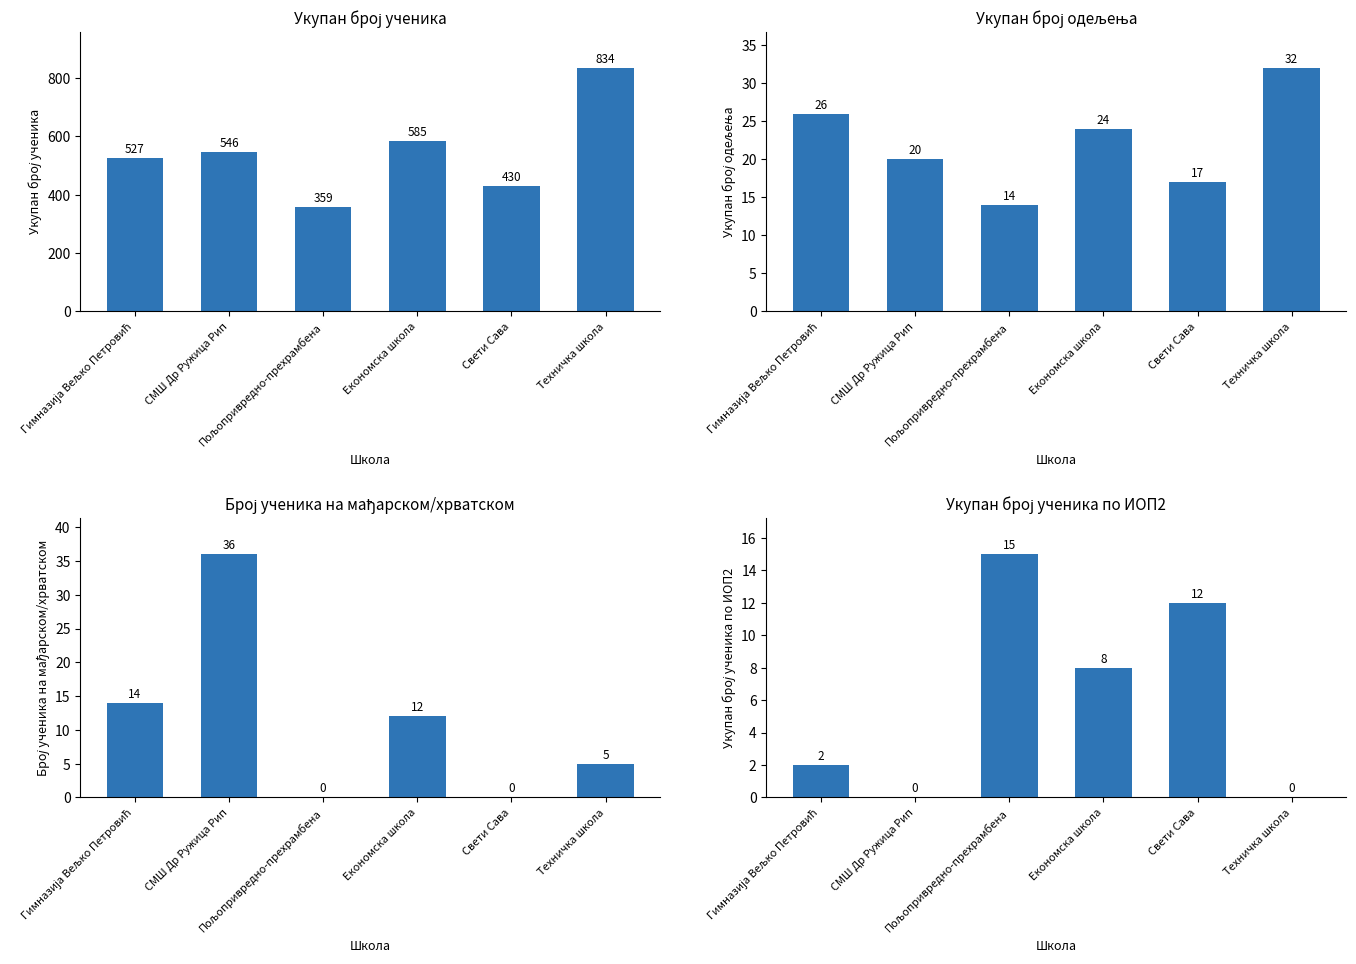

True or false: Укупан број ученика has a value of 585 at Економска школа.

True